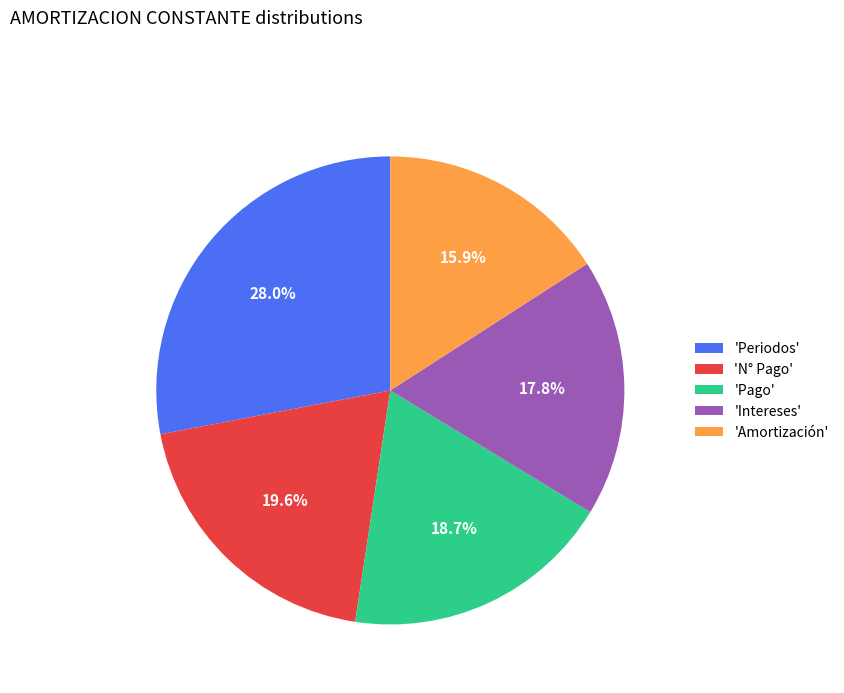

Which has a higher value, 'N° Pago' or 'Amortización'?

'N° Pago'